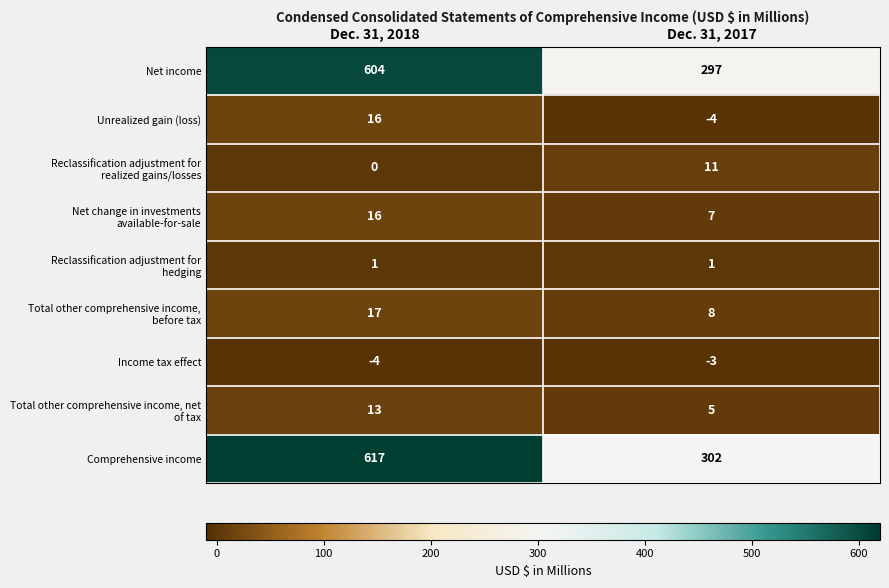

What is the minimum value shown in the chart?

-4